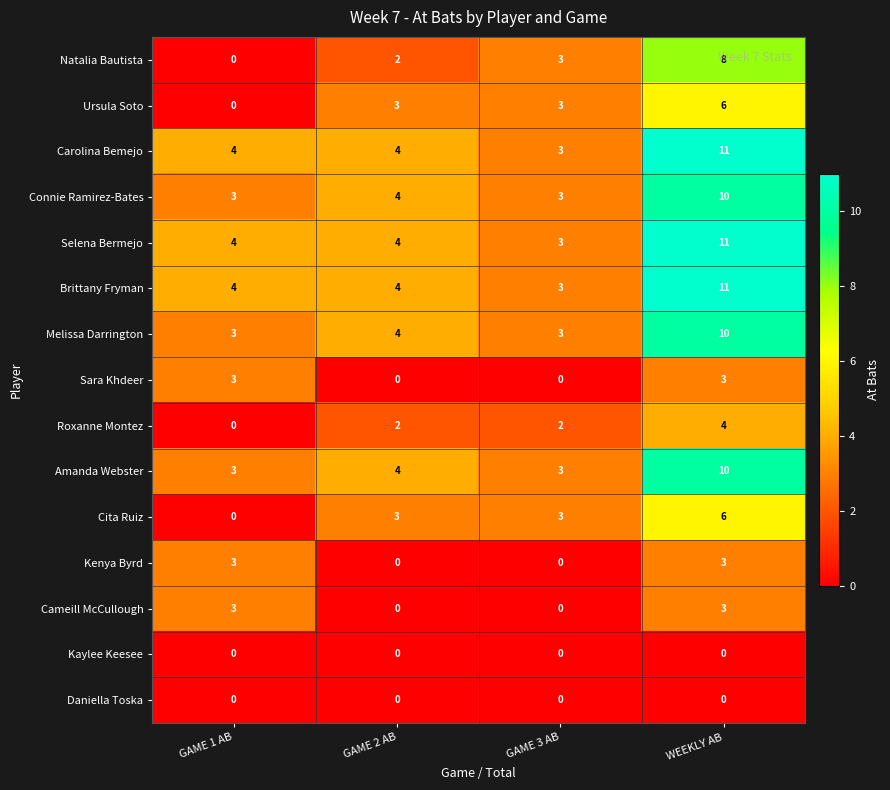

Which category has the highest value across all series?

WEEKLY AB